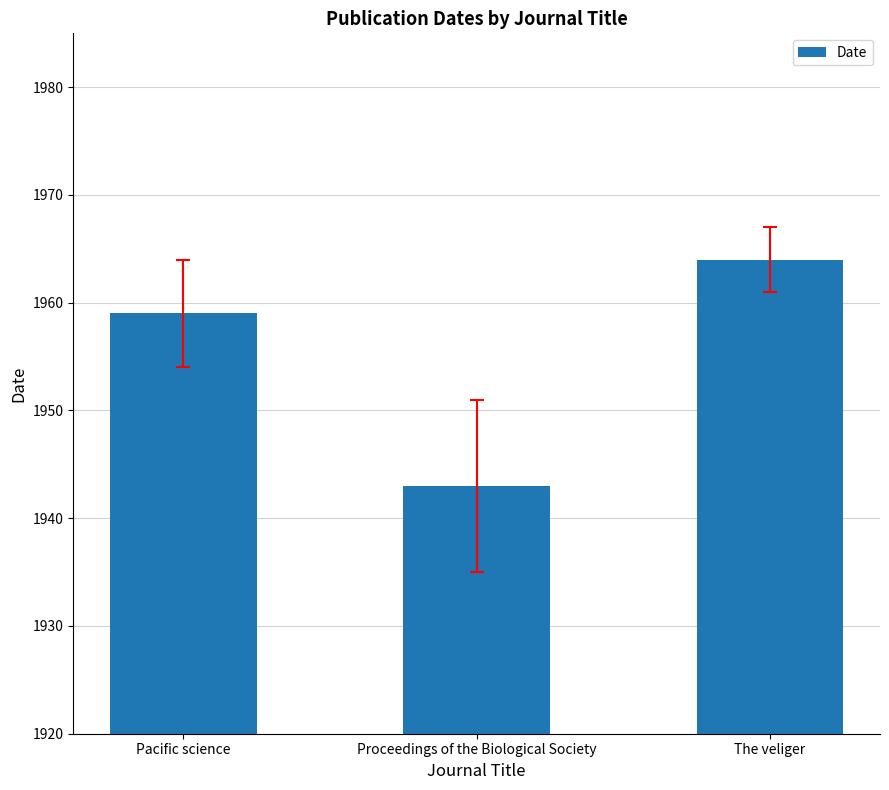

Reading right to left, transcribe all the data shown in this chart.

1964	1943	1959